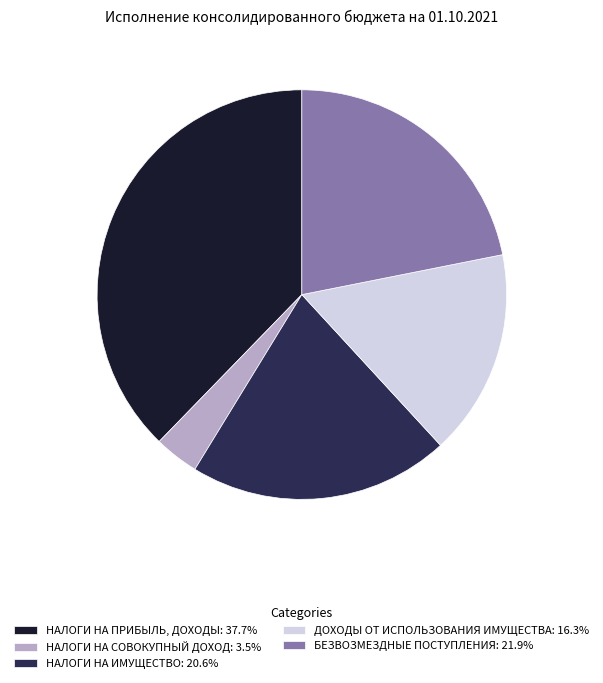

Is there a majority slice in this chart?

No